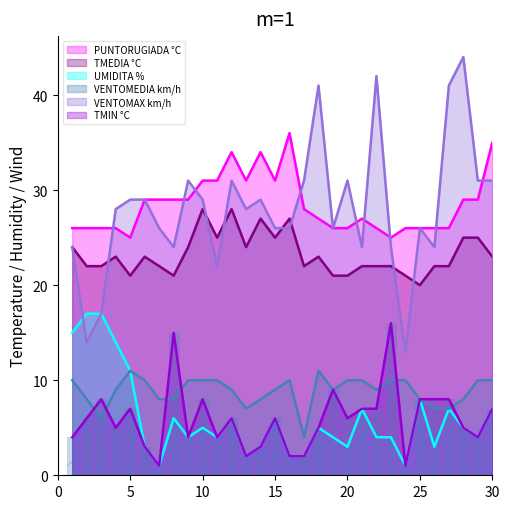

Which series has the largest total across all categories?

PUNTORUGIADA °C